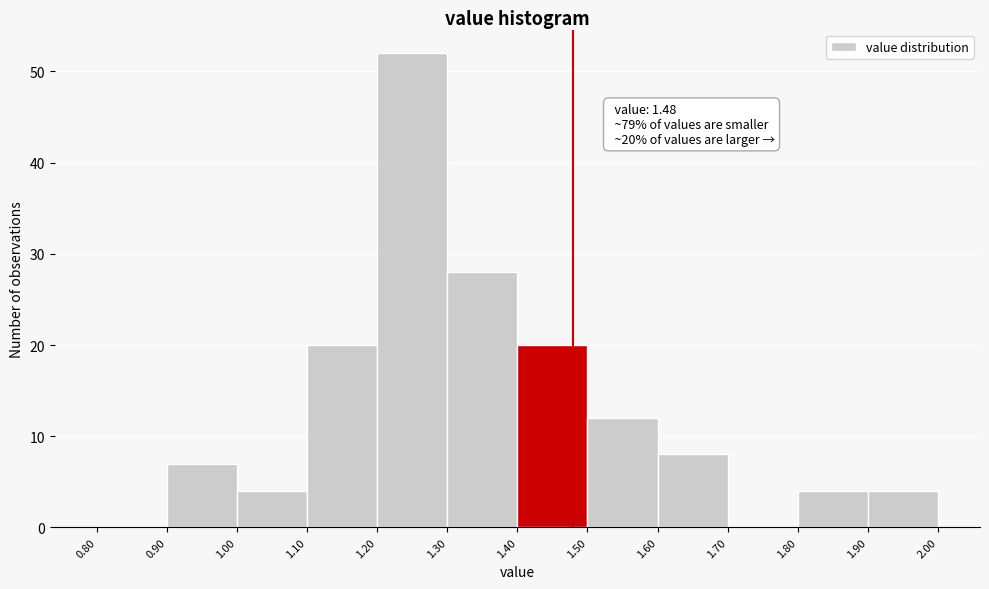

Which range on the x-axis has the tallest bar?

1.20 to 1.30